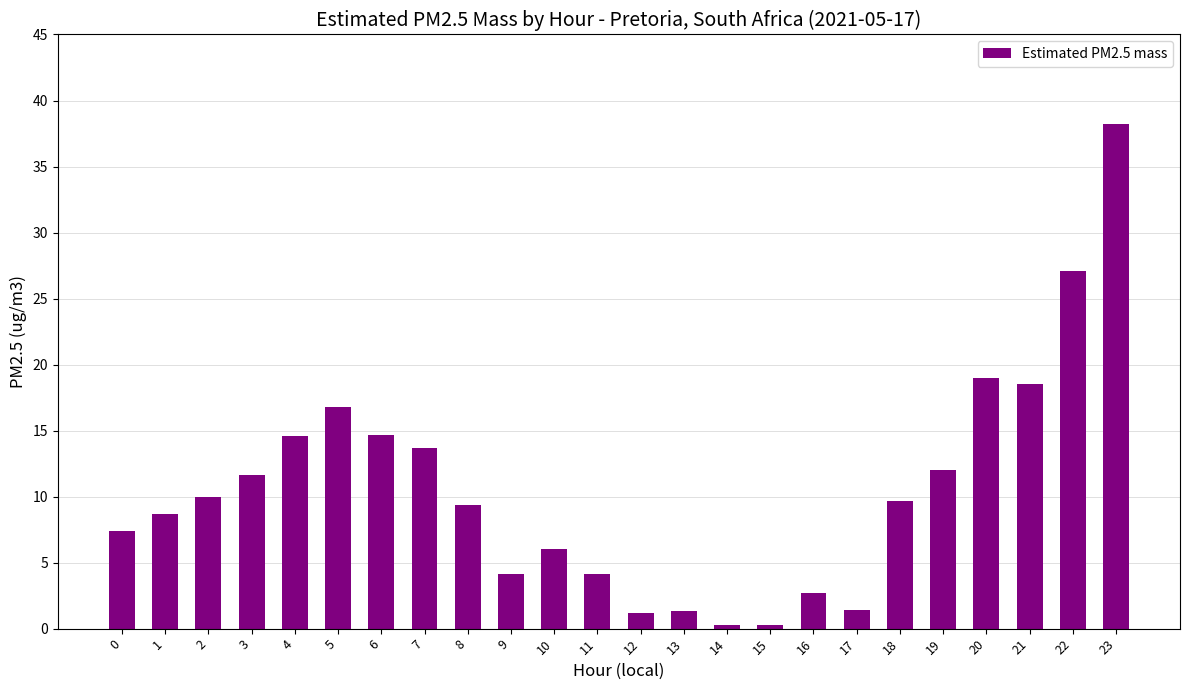

What is the maximum value shown in the chart?

38.2